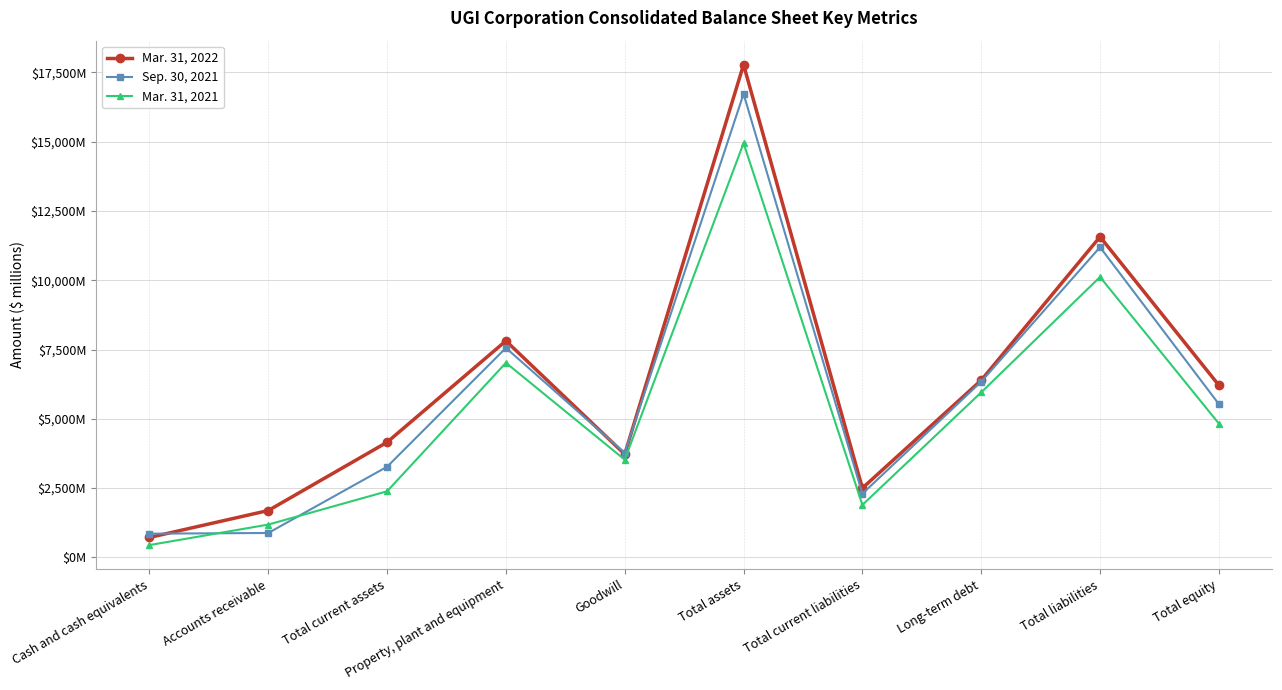

What value does the Mar. 31, 2021 series have at Total liabilities?

10117